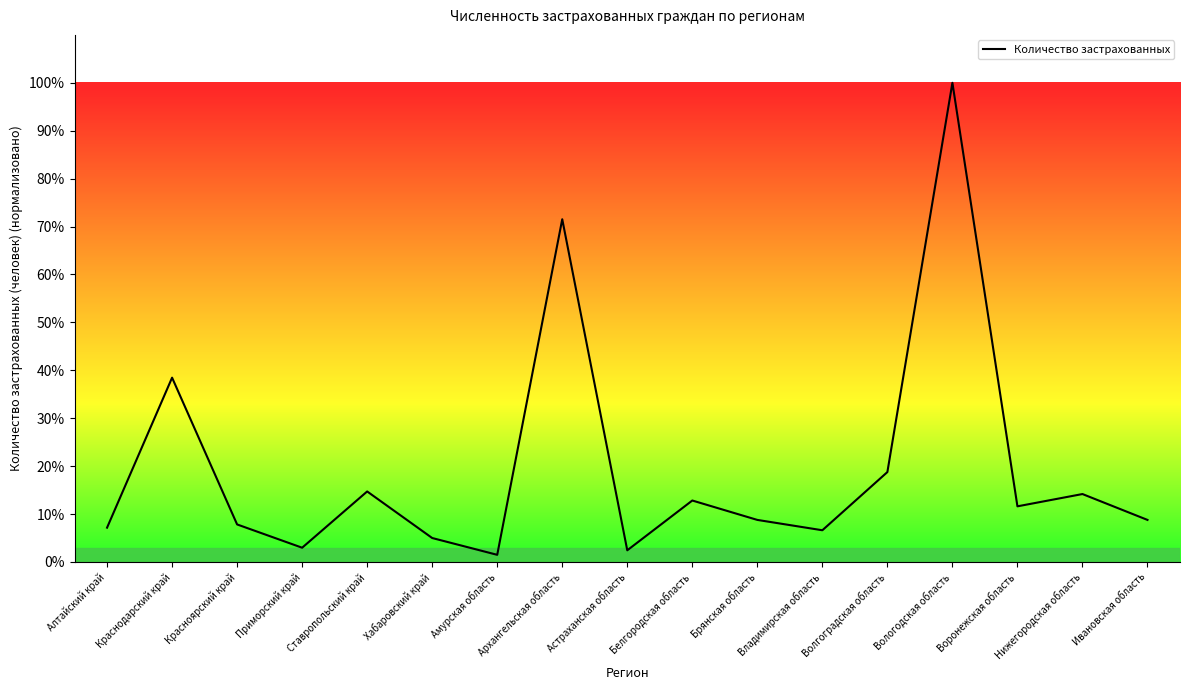

How many distinct data groups are displayed?

1